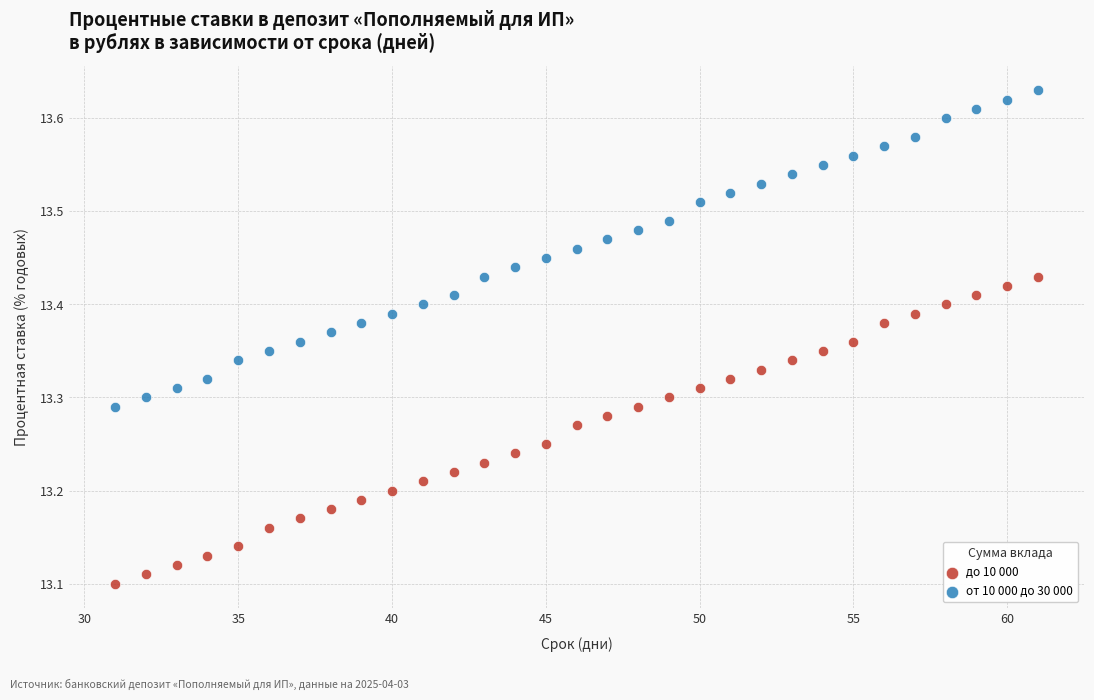

Which series contains the highest Y value?

от 10 000 до 30 000